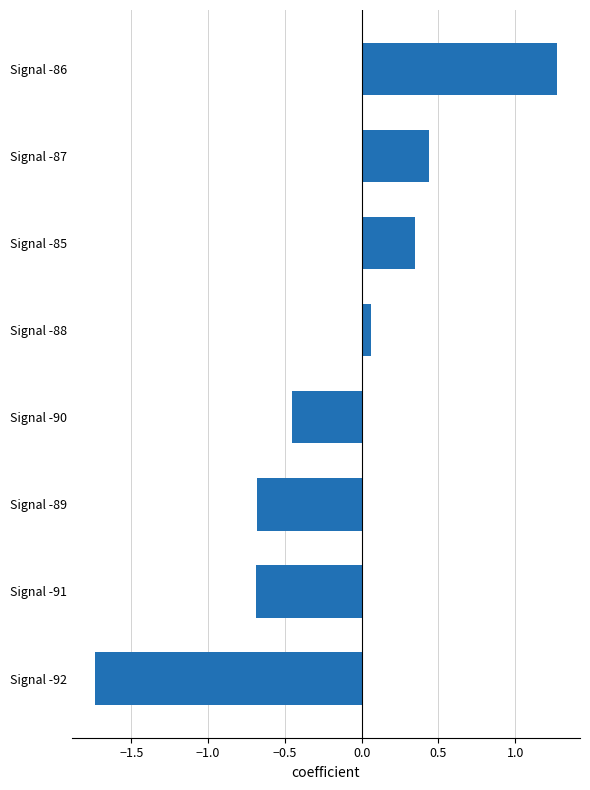

Where is the data nearest to the value 0?

Signal -88